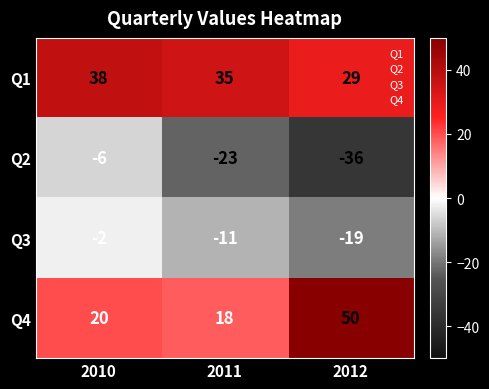

What is the greatest value displayed?

50